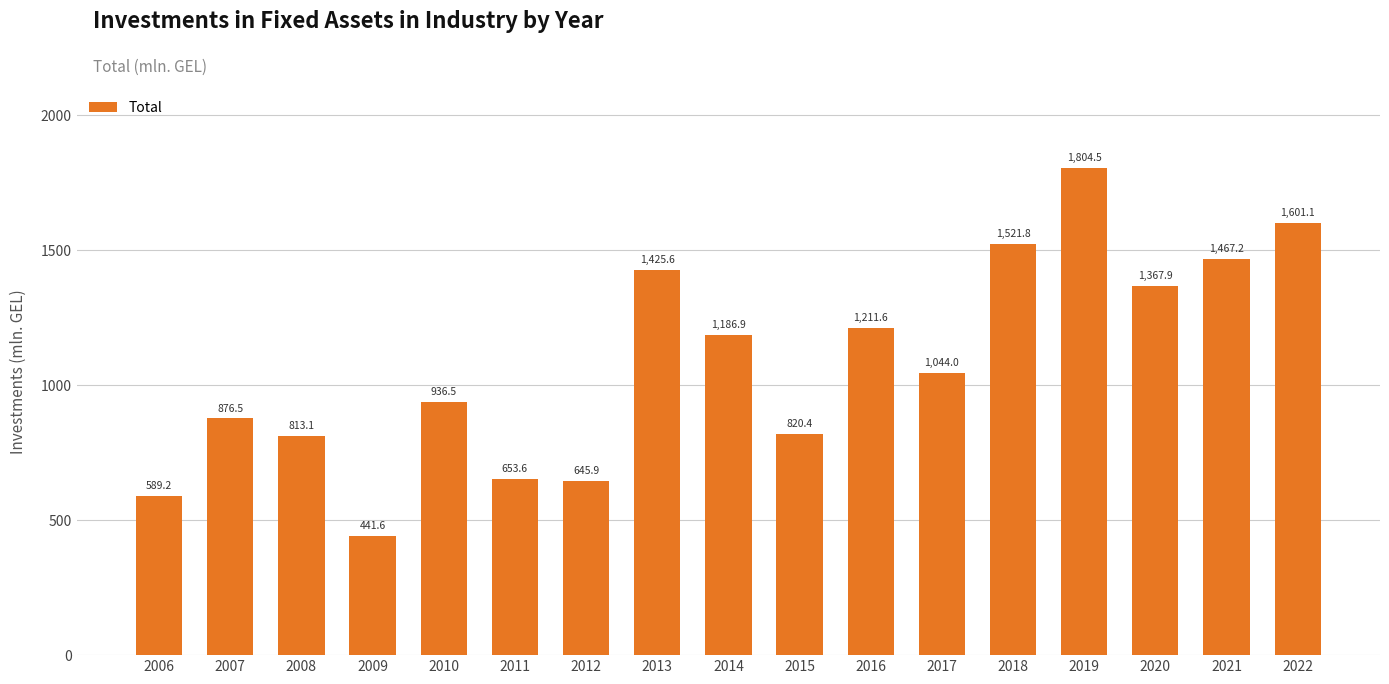

Reading left to right, list all the values displayed in this chart.

2006=589.2	2007=876.5	2008=813.1	2009=441.6	2010=936.5	2011=653.6	2012=645.9	2013=1425.6	2014=1186.9	2015=820.4	2016=1211.6	2017=1044.0	2018=1521.8	2019=1804.5	2020=1367.9	2021=1467.2	2022=1601.1